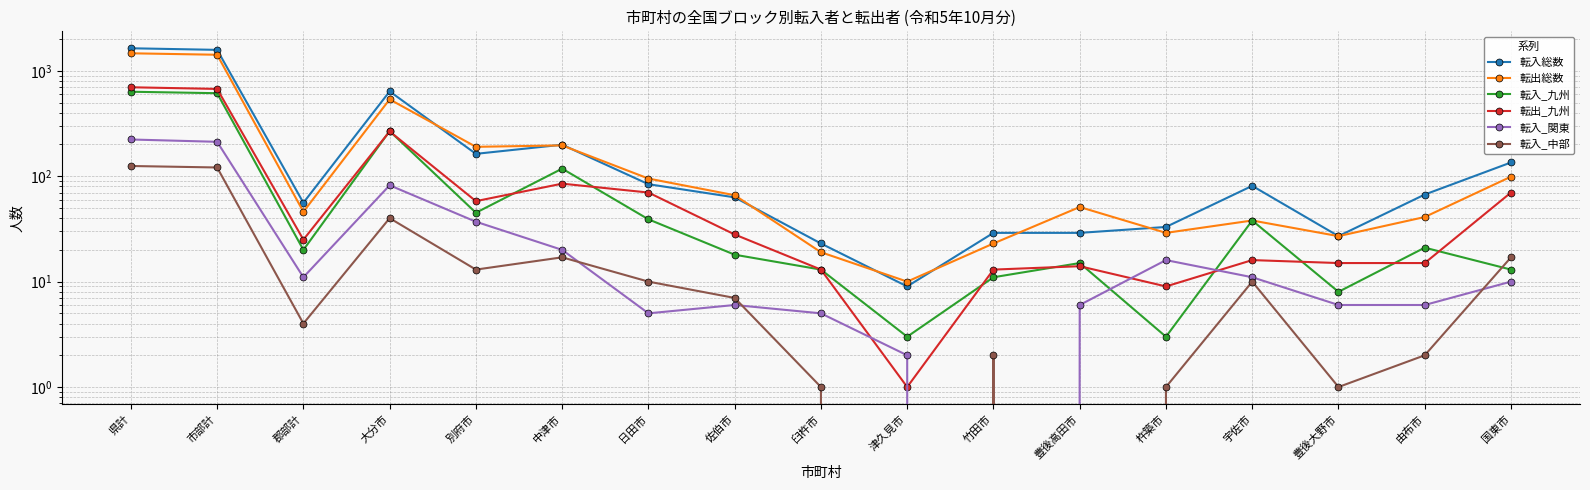

What position from the left is 大分市?

4